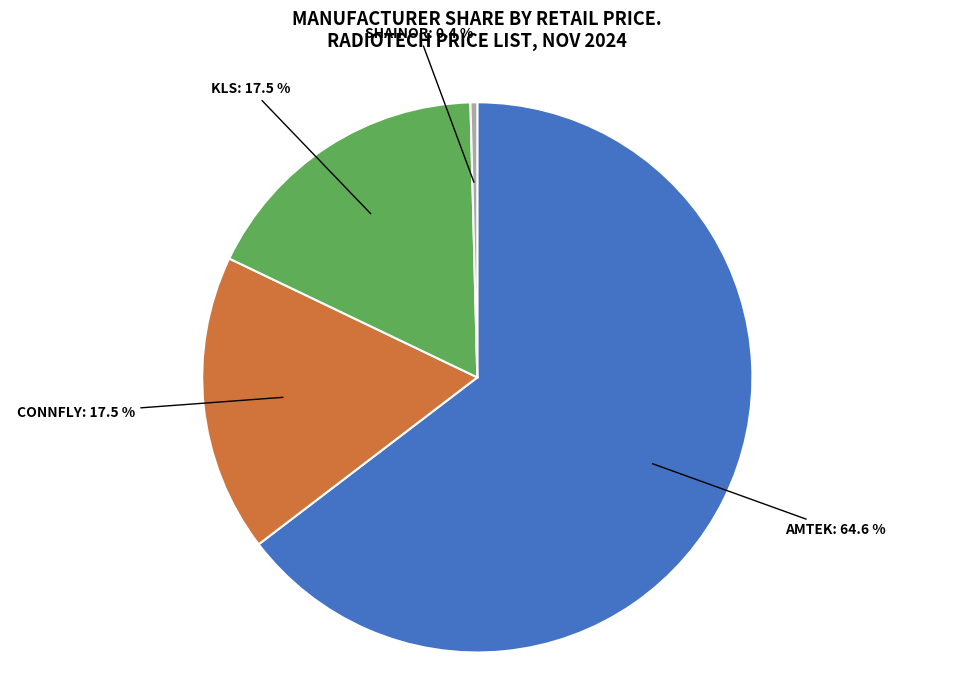

Is there any slice that represents more than half of the pie?

Yes